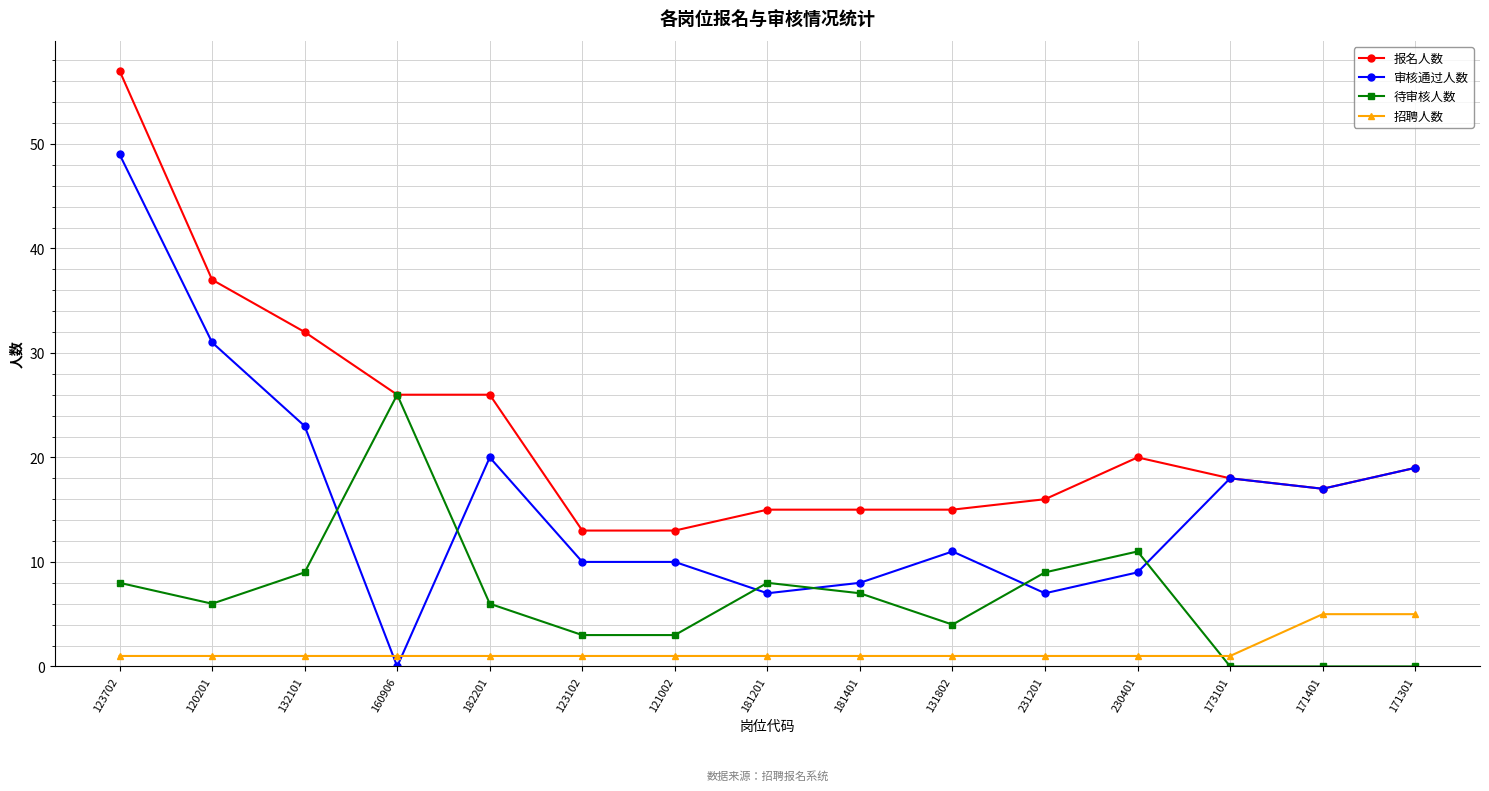

Is it true that 审核通过人数 equals 5 at 171401?

False